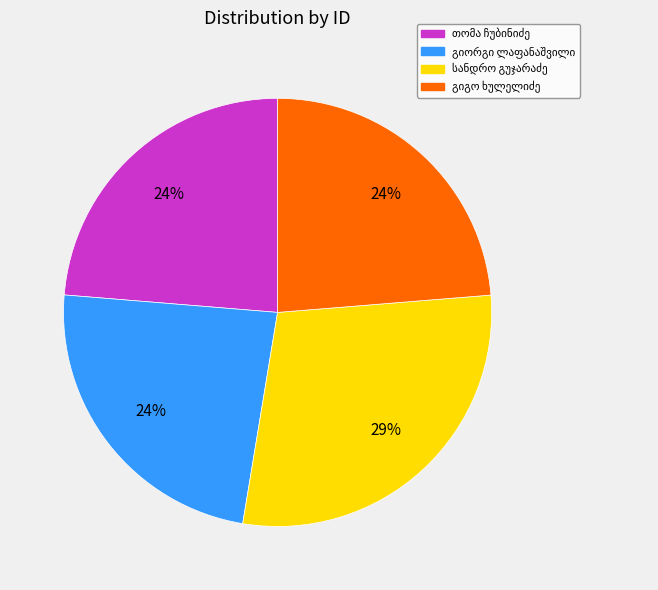

Does any single category account for the majority?

No